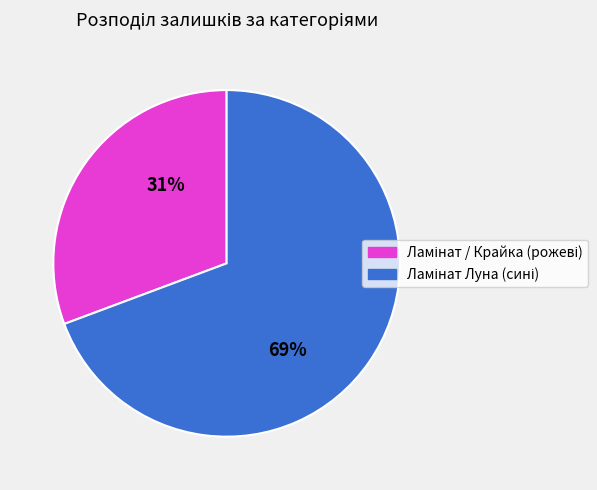

Does any single category account for the majority?

Yes